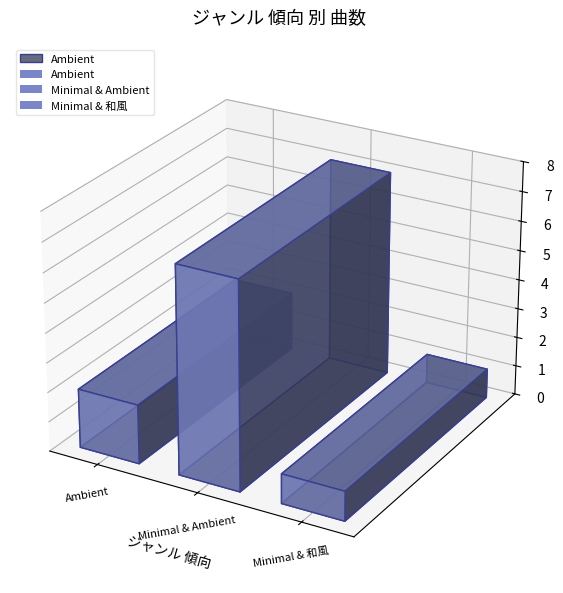

What is the sum of the values at Ambient and Minimal & Ambient?

9